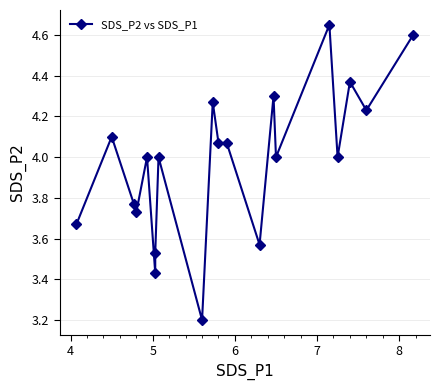

How many points are higher than both their immediate neighbors (excluding endpoints)?

7